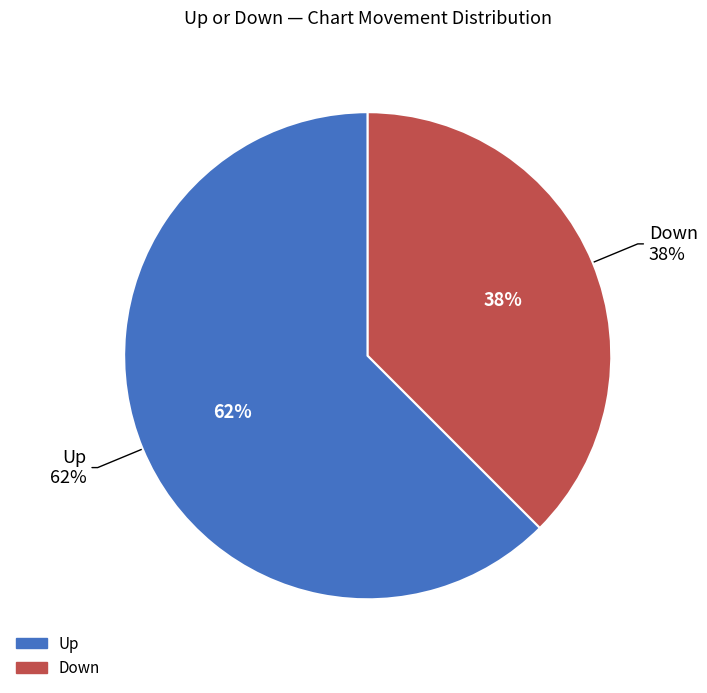

Approximately how many times larger is the value at Up compared to Down?

1.6